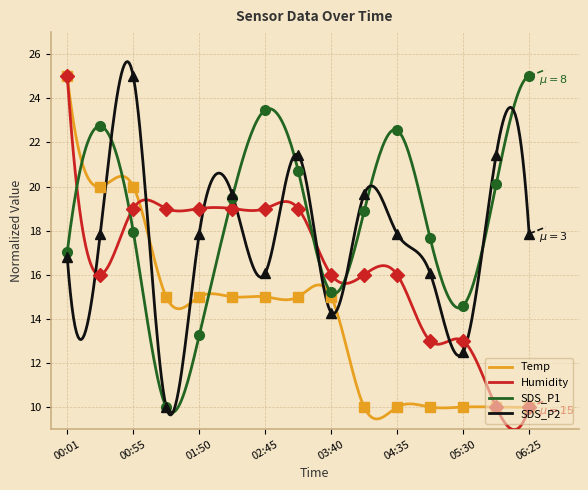

What is the difference between the highest and lowest values at 05:58?

11.4